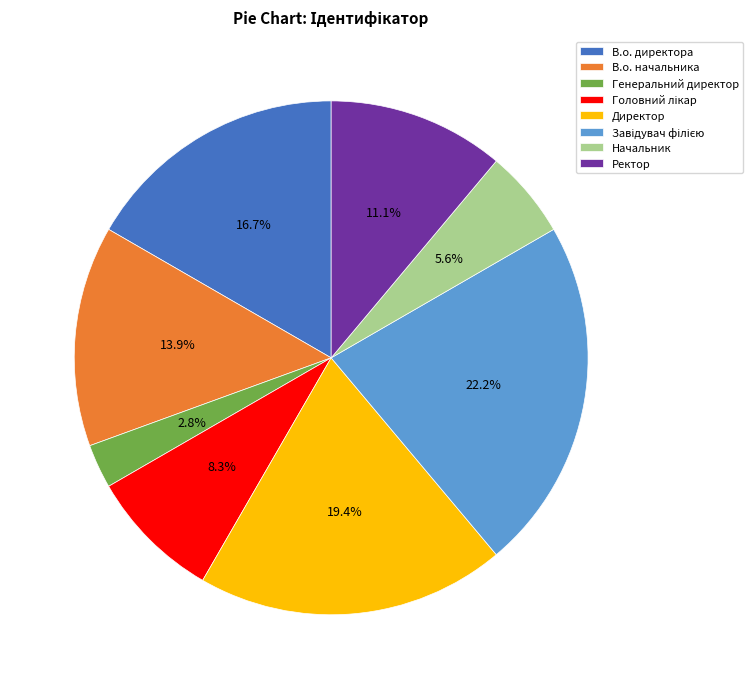

Is В.о. директора the majority of the pie?

No